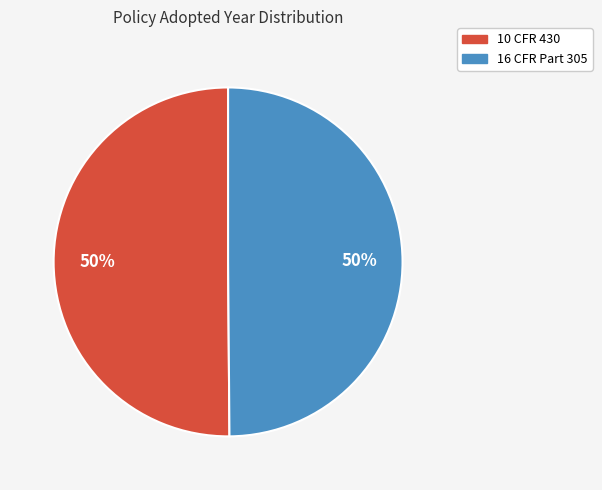

Is the sum of 16 CFR Part 305 and 10 CFR 430 greater than half?

Yes